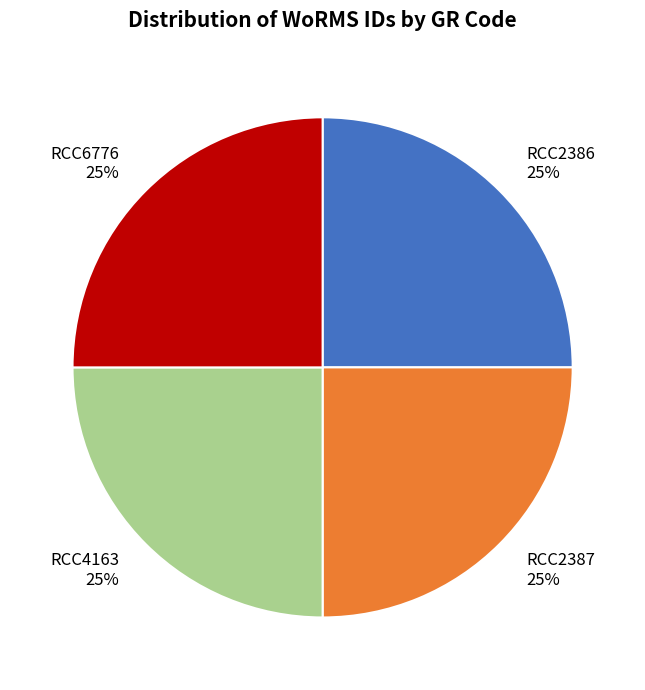

To the nearest percent, what portion does RCC2387 represent?

25%